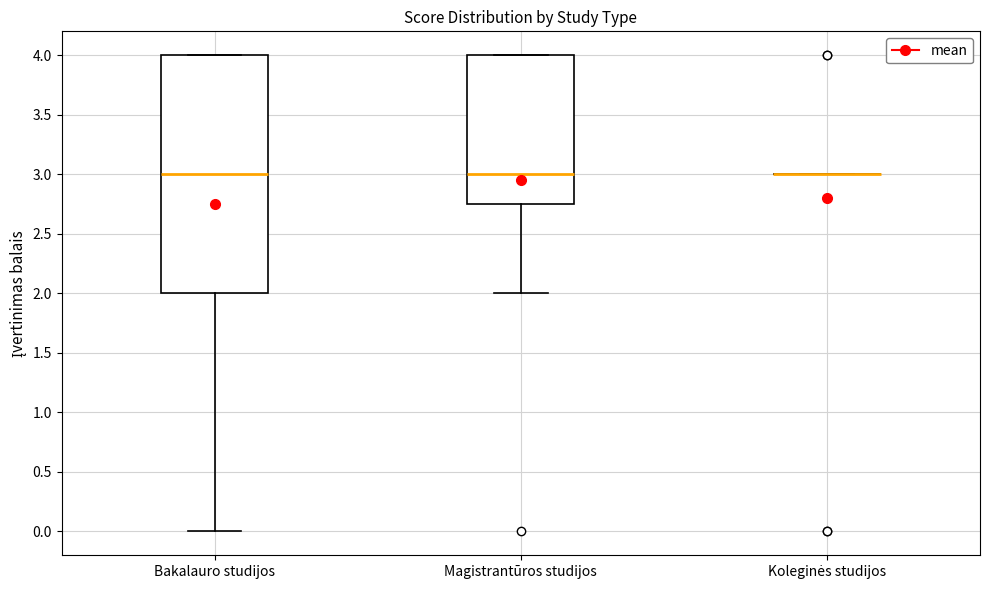

Reading left to right, transcribe this box plot: for each box, give where its median line is, the range the box spans, and where its two whiskers end, as read against the y-axis. The values are not printed on the chart, so give them approximately, as read against the axis.

Bakalauro studijos: median 3.00, box 2.00 to 4.00, whiskers 0.00 to 4.00
Magistrantūros studijos: median 3.00, box 2.75 to 4.00, whiskers 2.00 to 4.00
Koleginės studijos: box collapsed to a line at 3.00, whiskers 3.00 to 3.00